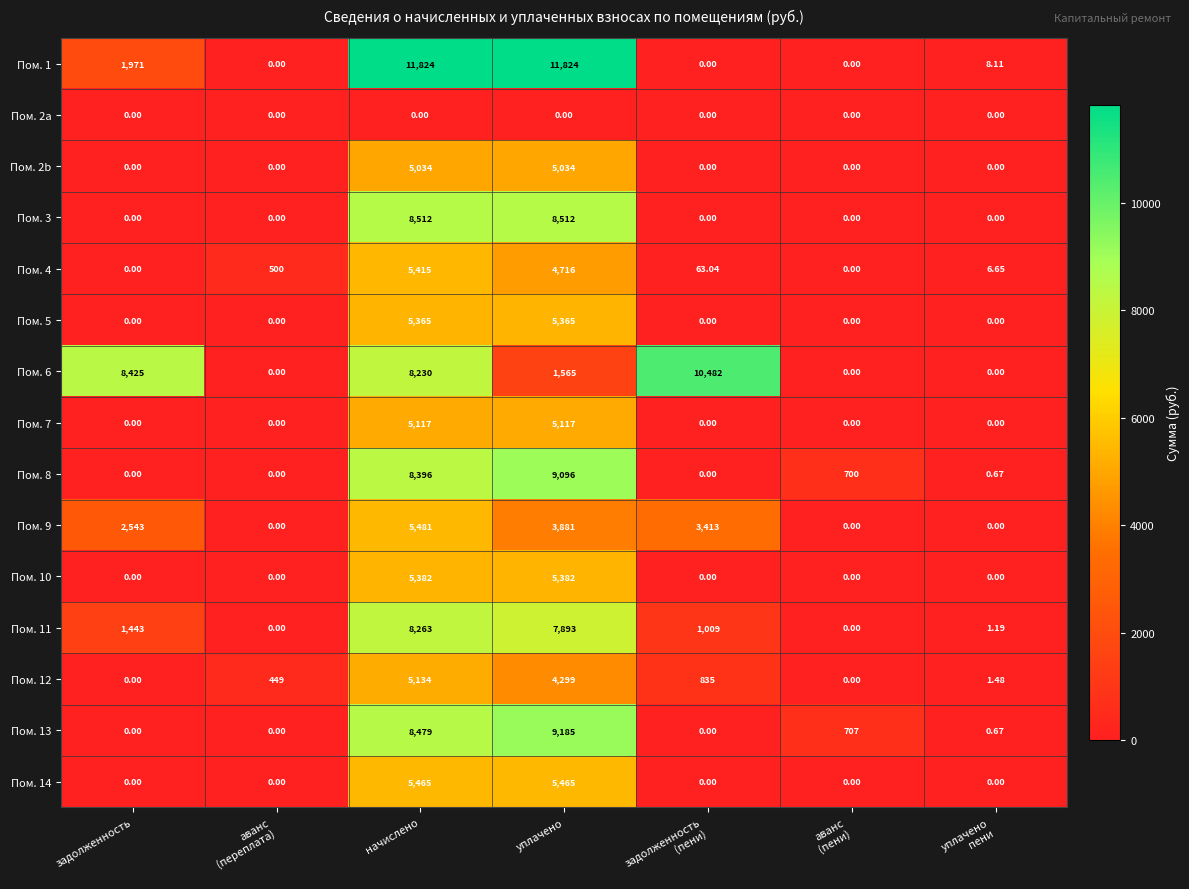

Which series has the widest spread of values?

Пом. 1